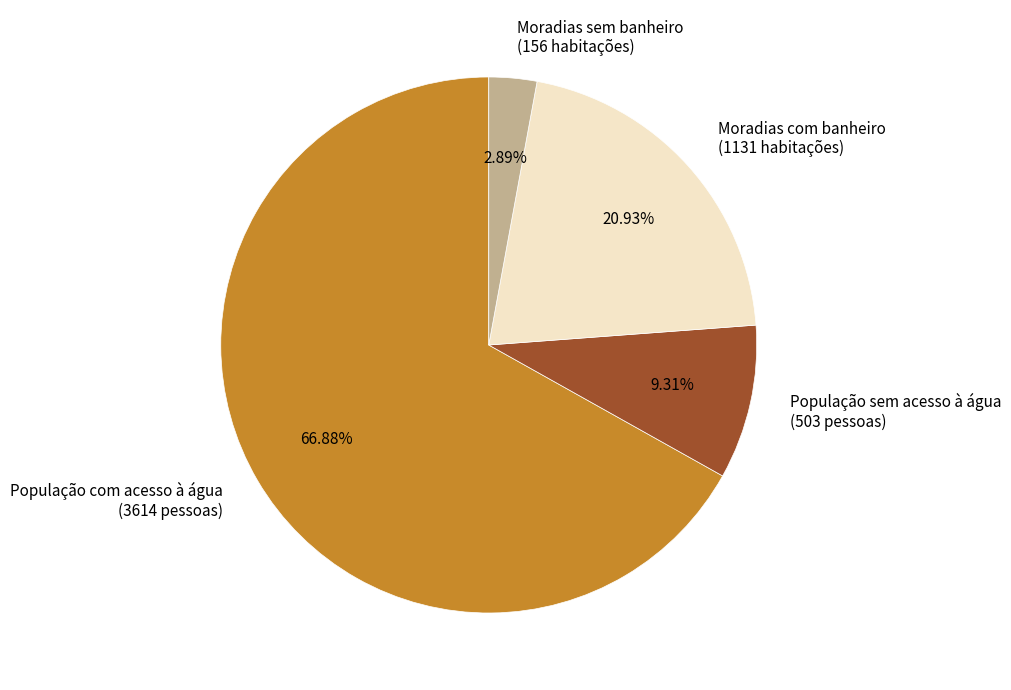

Which slice is the largest?

População com acesso à água (3614 pessoas)